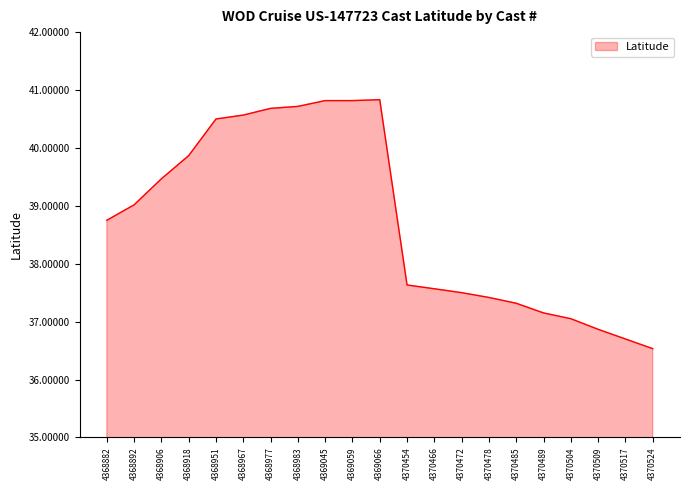

True or false: the data shows 36.5 at 4370524.

True